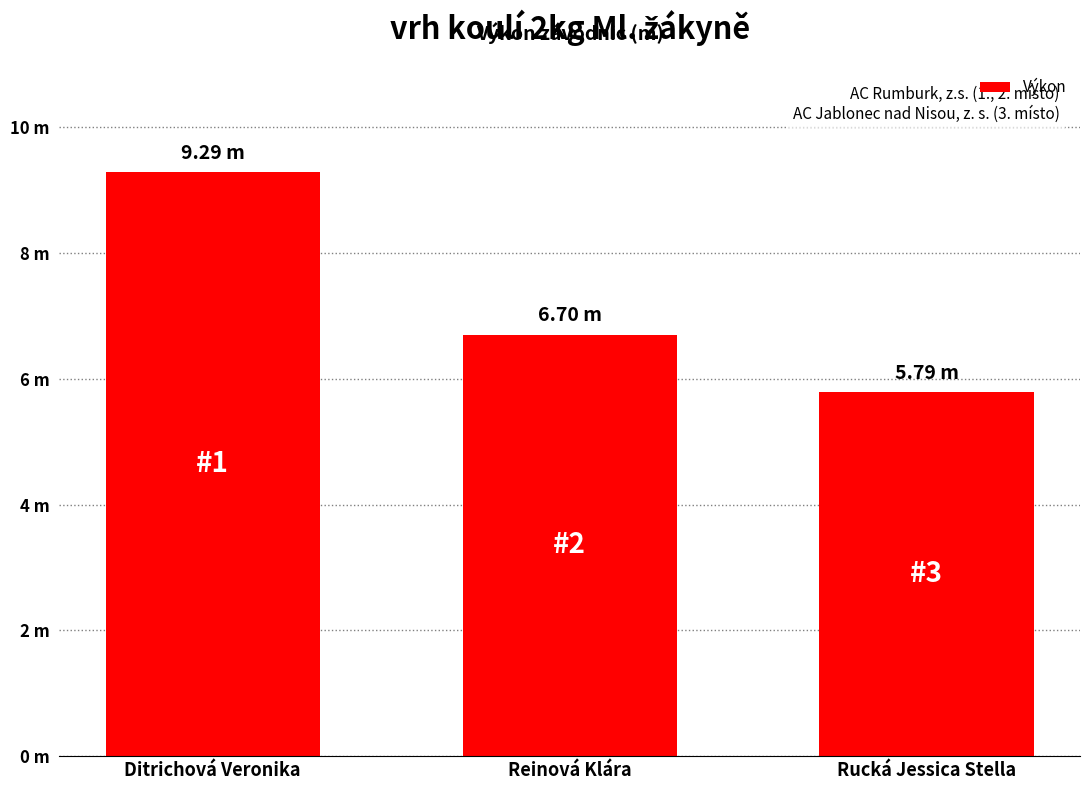

At which category does the chart reach its peak across all series?

Ditrichová Veronika